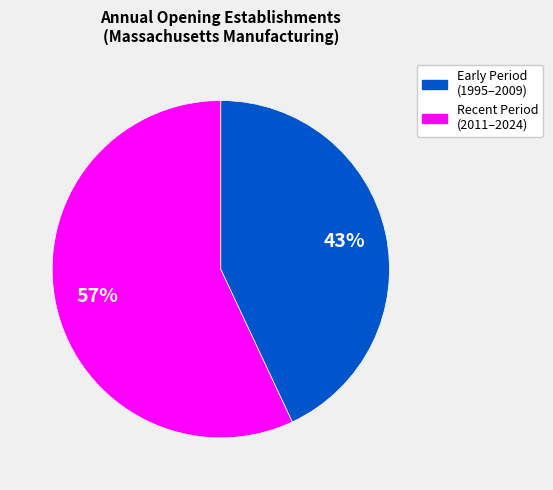

How many segments does this pie chart have?

2